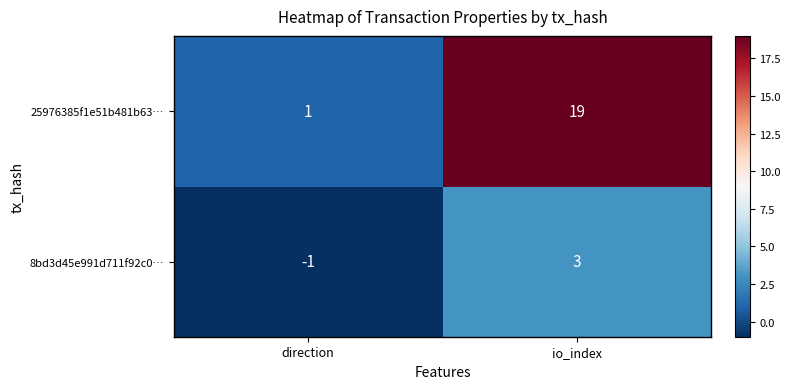

Is it true that 25976385f1e51b481b63… equals 19 at io_index?

True